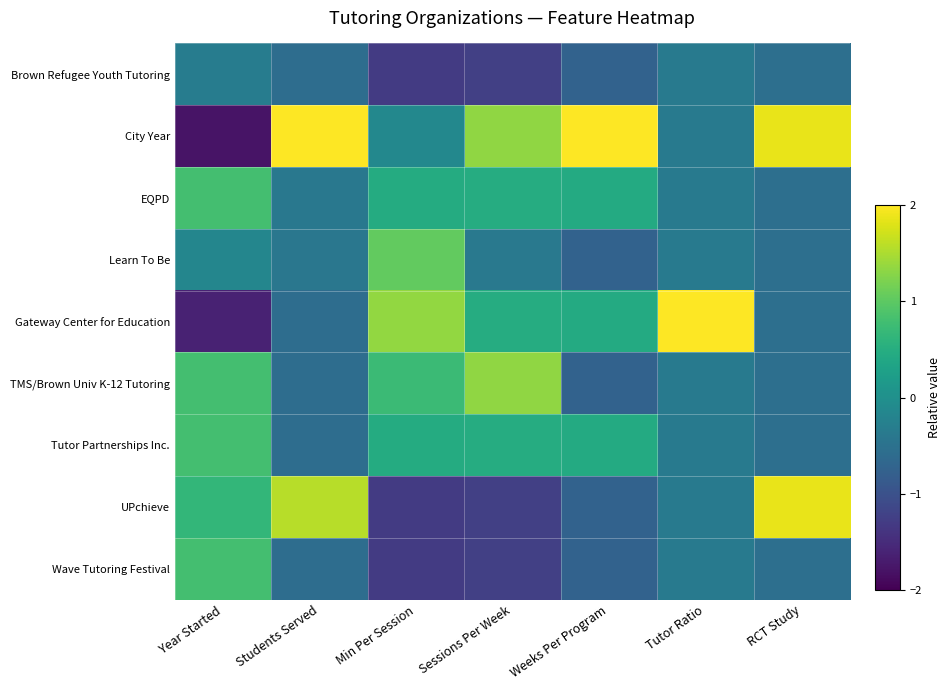

What is the difference between the highest and lowest values at Min Per Session?

2.7